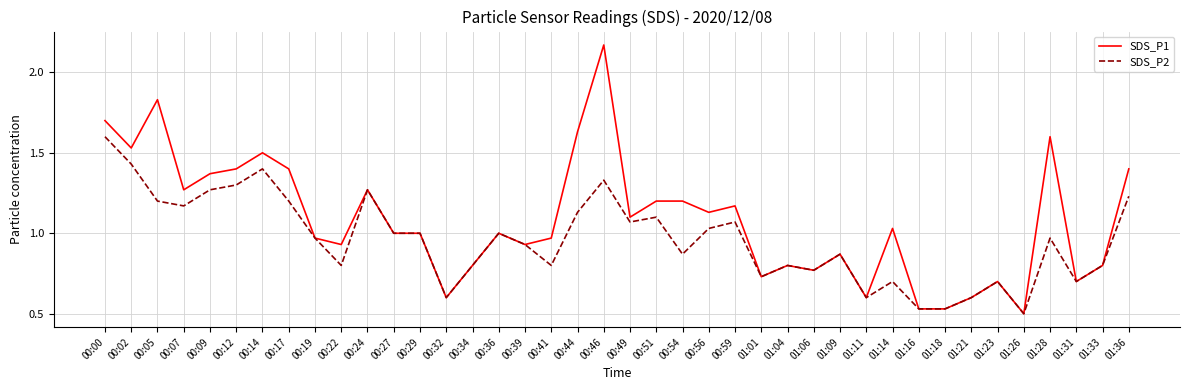

The value of SDS_P2 at 01:01 is 0.7. True or false?

True